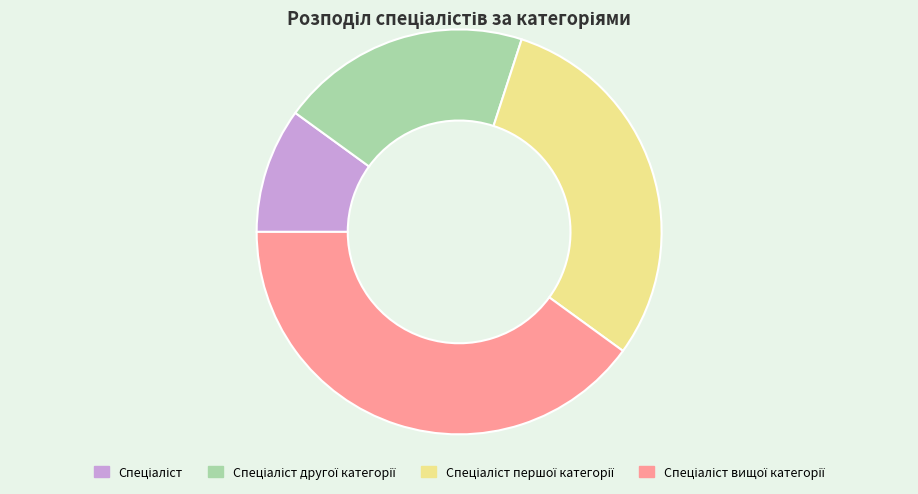

Is there a majority slice in this chart?

No